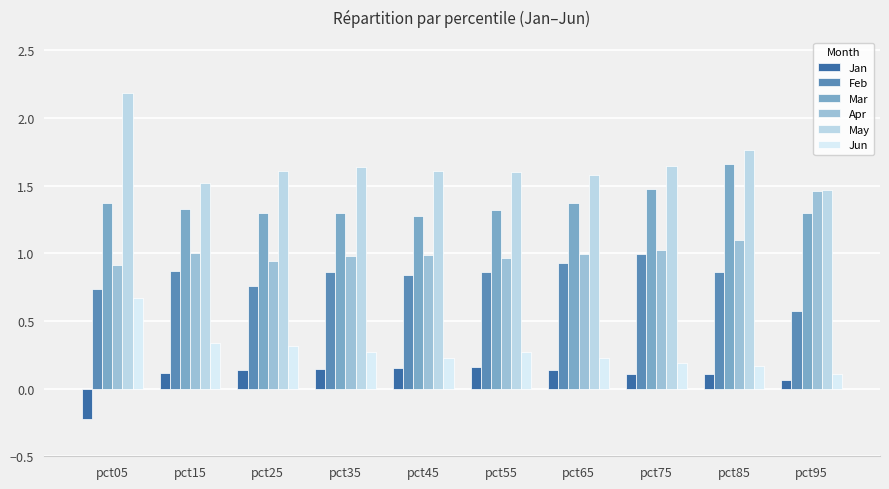

What is the value of the Jan bar at the 1st from the left?

-0.2